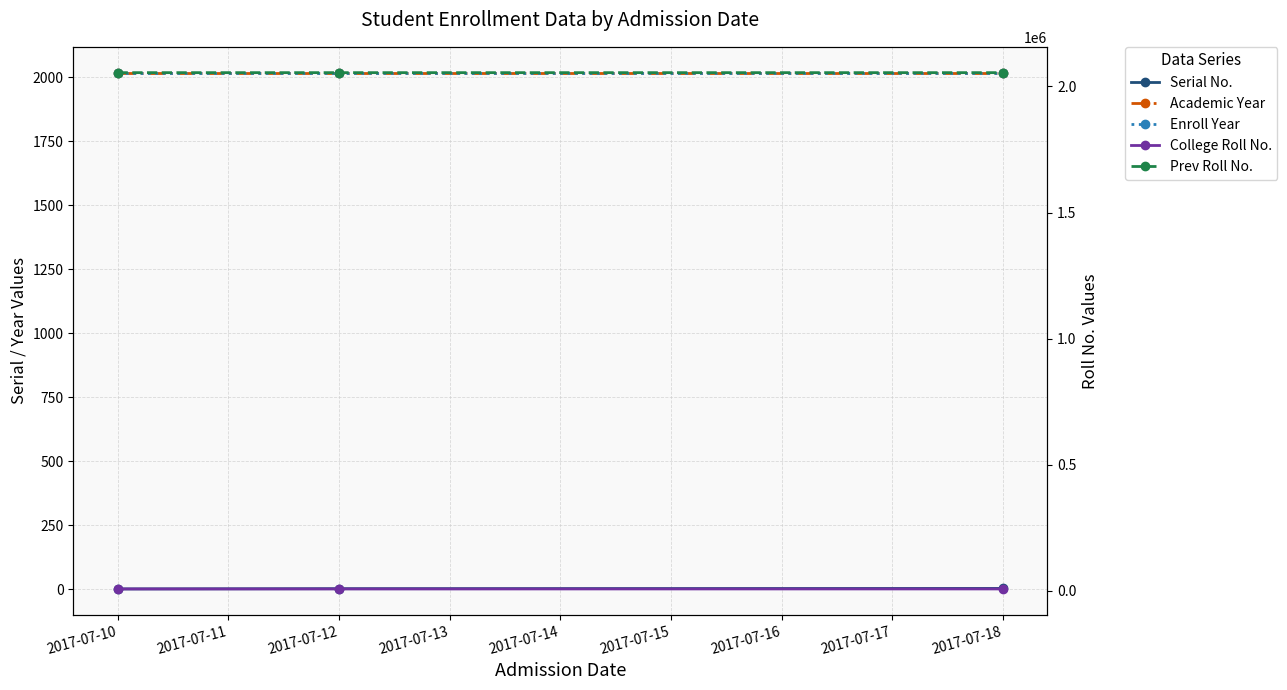

What is the minimum value shown in the chart?

1